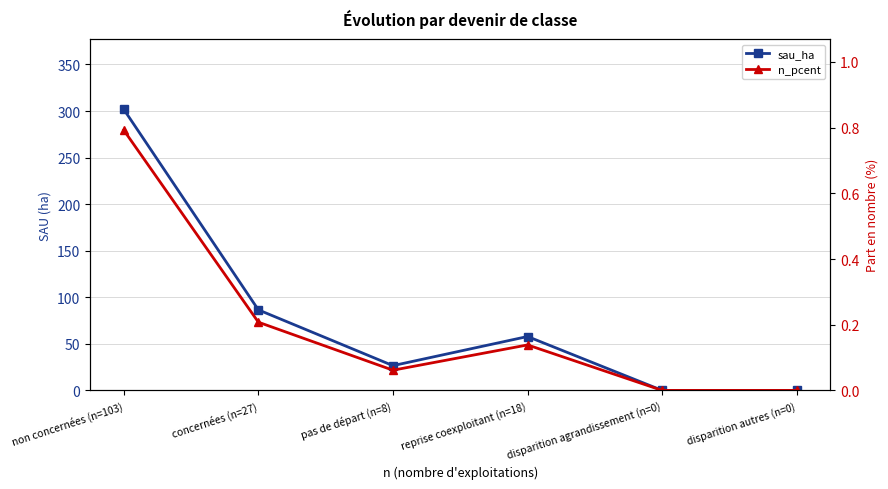

What is the difference between the highest and lowest values at non concernées (n=103)?

301.1